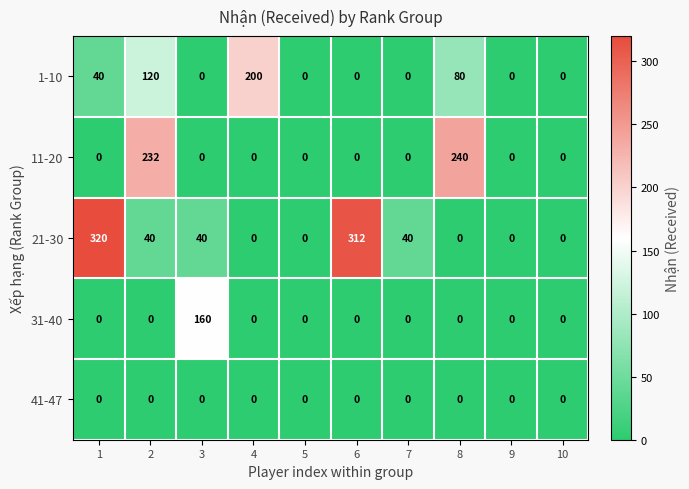

Between 6 and 7, which series saw the biggest shift?

21-30